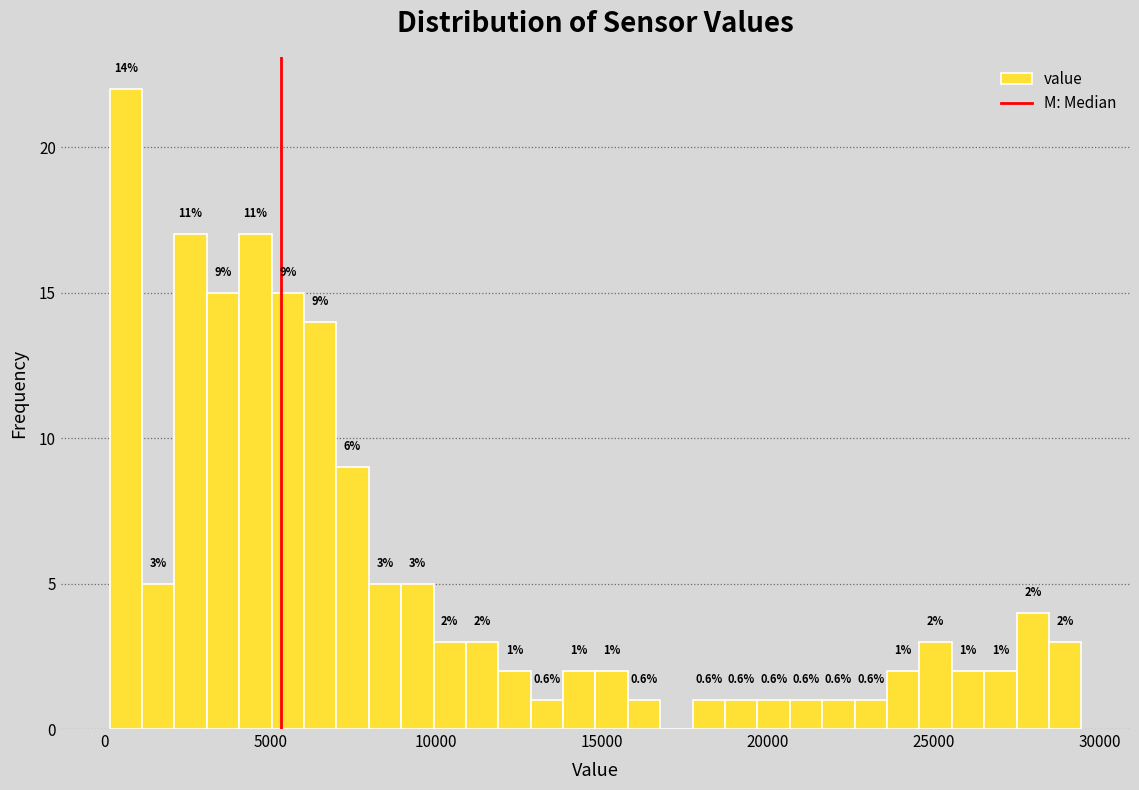

Around what value on the x-axis is the tallest bar? Give the approximate position of its centre, as read against the axis.

500